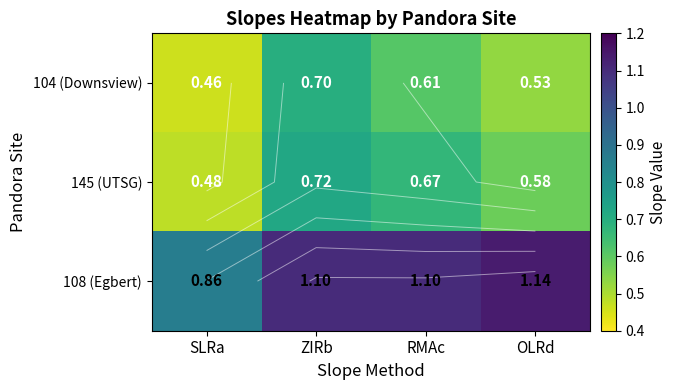

Which category has the highest value in the 108 (Egbert) series?

OLRd